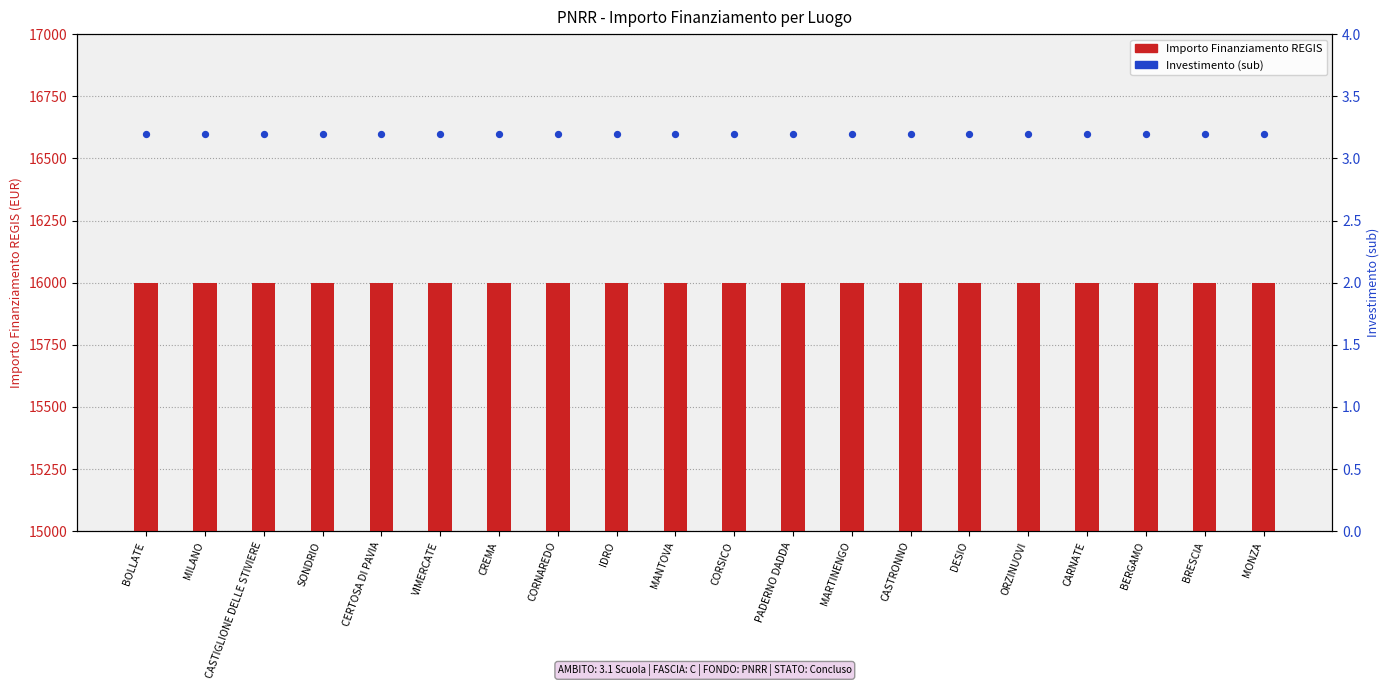

Which series has the largest Y range (max minus min)?

Importo Finanziamento REGIS